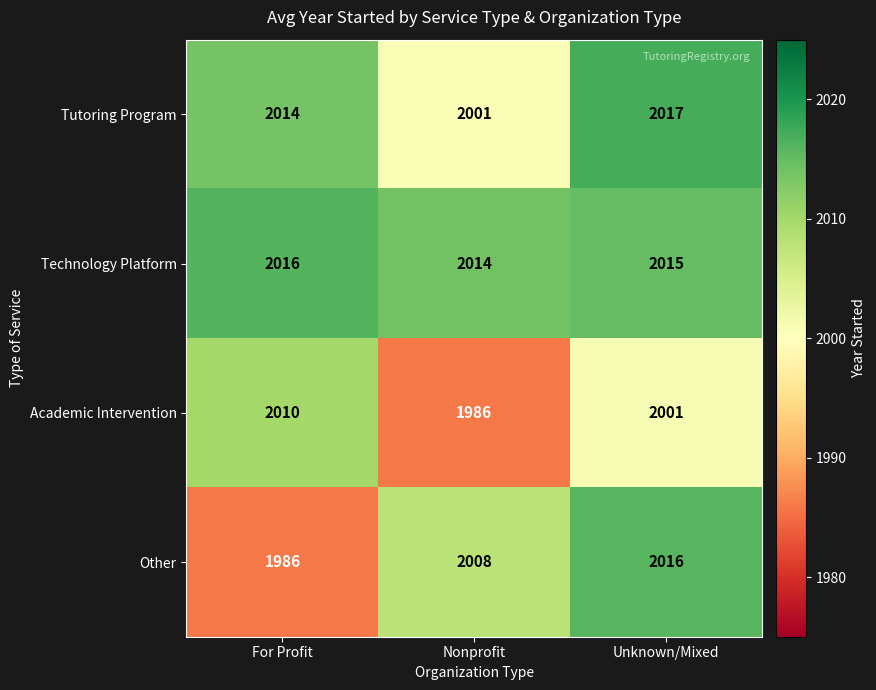

Reading left to right, extract all data points from this chart.

Tutoring Program: For Profit=2014	Nonprofit=2001	Unknown/Mixed=2017
Technology Platform: For Profit=2016	Nonprofit=2014	Unknown/Mixed=2015
Academic Intervention: For Profit=2010	Nonprofit=1986	Unknown/Mixed=2001
Other: For Profit=1986	Nonprofit=2008	Unknown/Mixed=2016